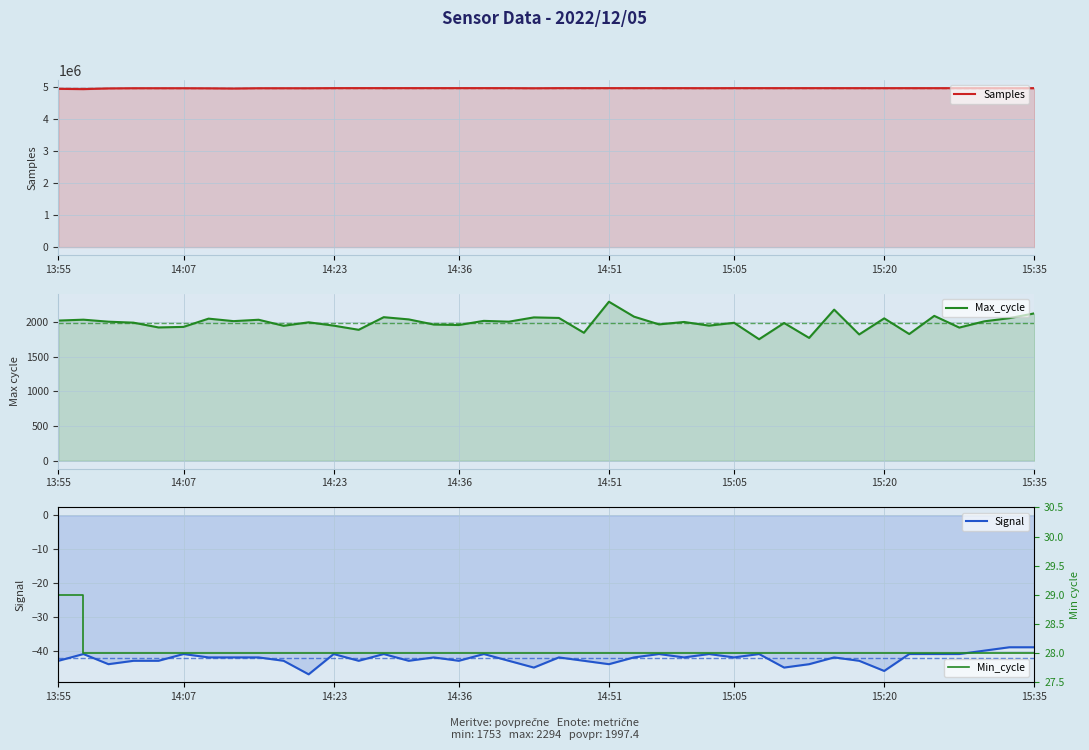

True or false: Samples and Min_cycle cross at least once.

False